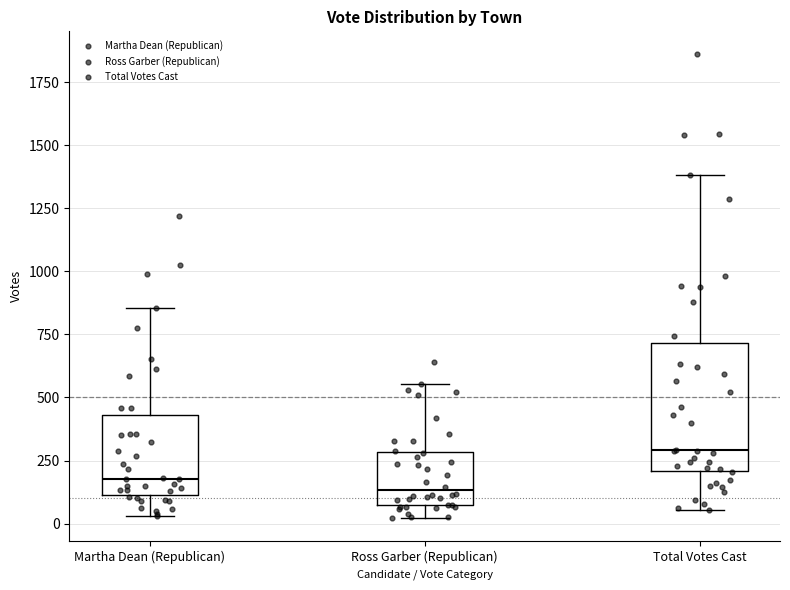

Which box is the tallest, from its lower edge to its upper edge?

Total Votes Cast